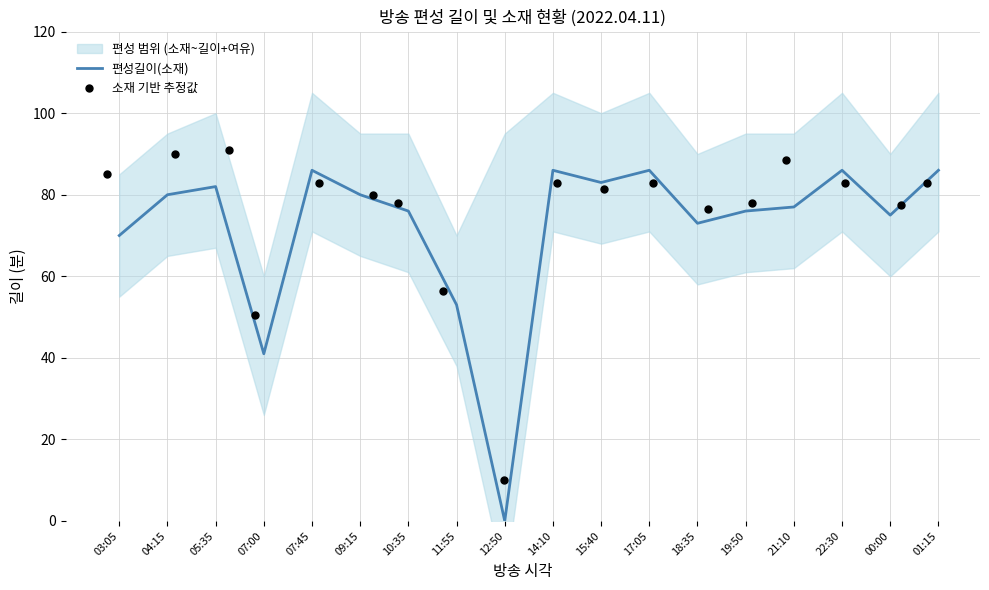

What is the total value across all series at 14:10?

169.0